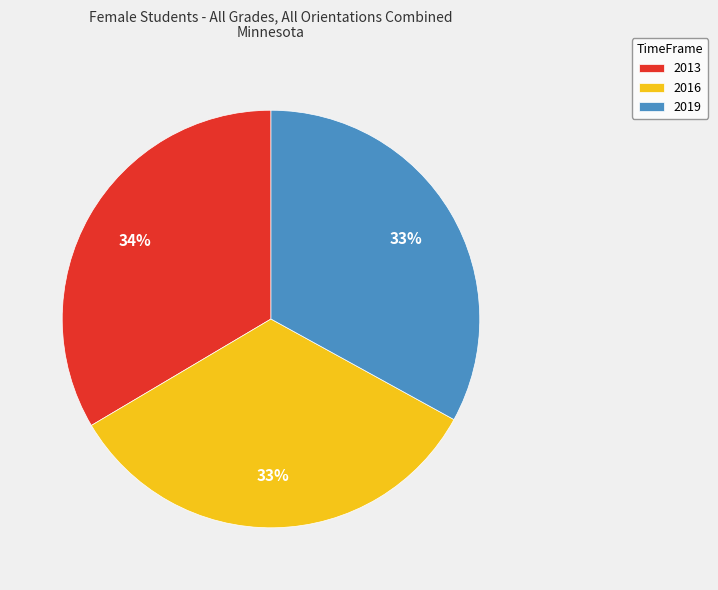

Approximately how many times larger is the value at 2016 compared to 2013?

1.0